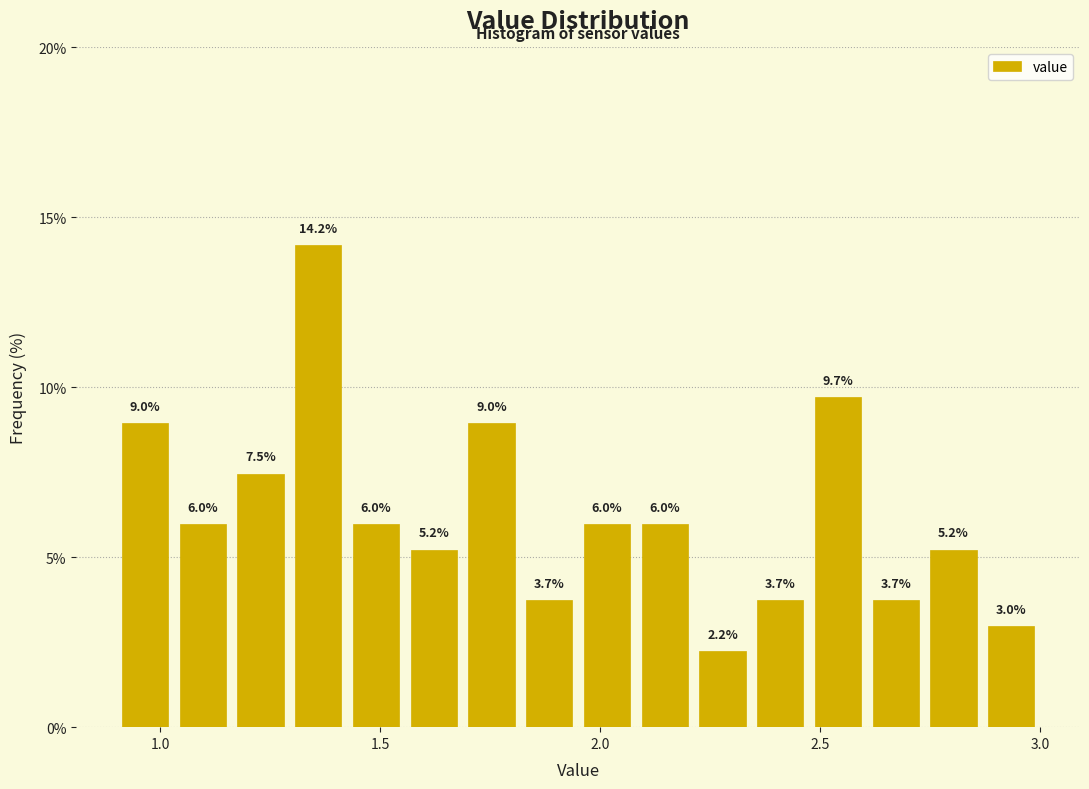

Read against the x-axis, roughly where is the centre of the tallest bar?

1.35